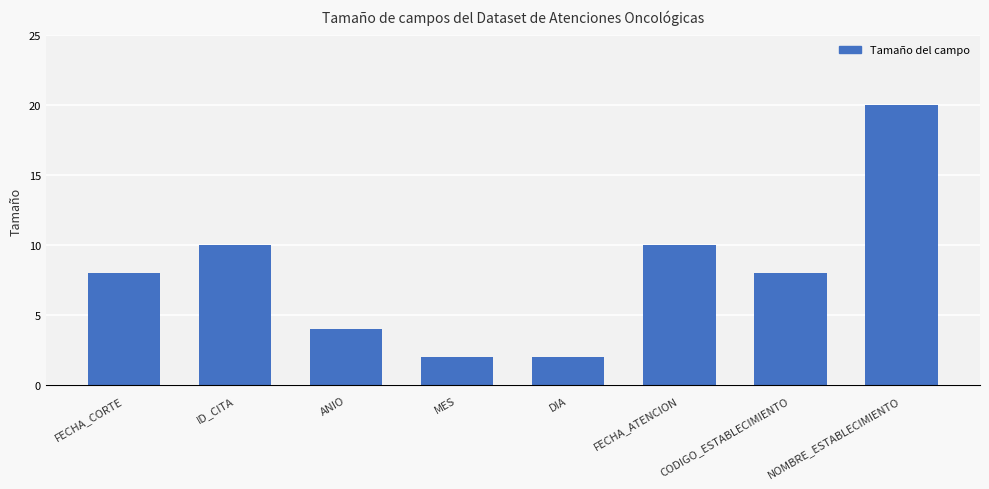

Count the number of data series in this chart.

1